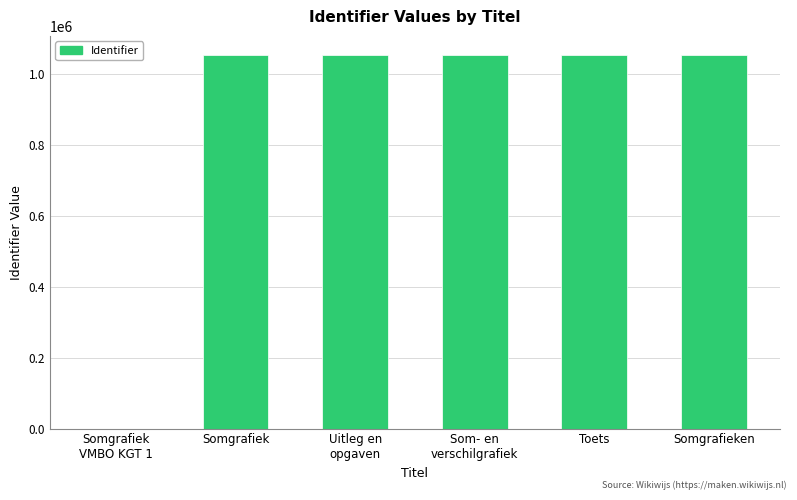

What is the sum of the values at Somgrafiek
VMBO KGT 1 and Uitleg en
opgaven?

1053782